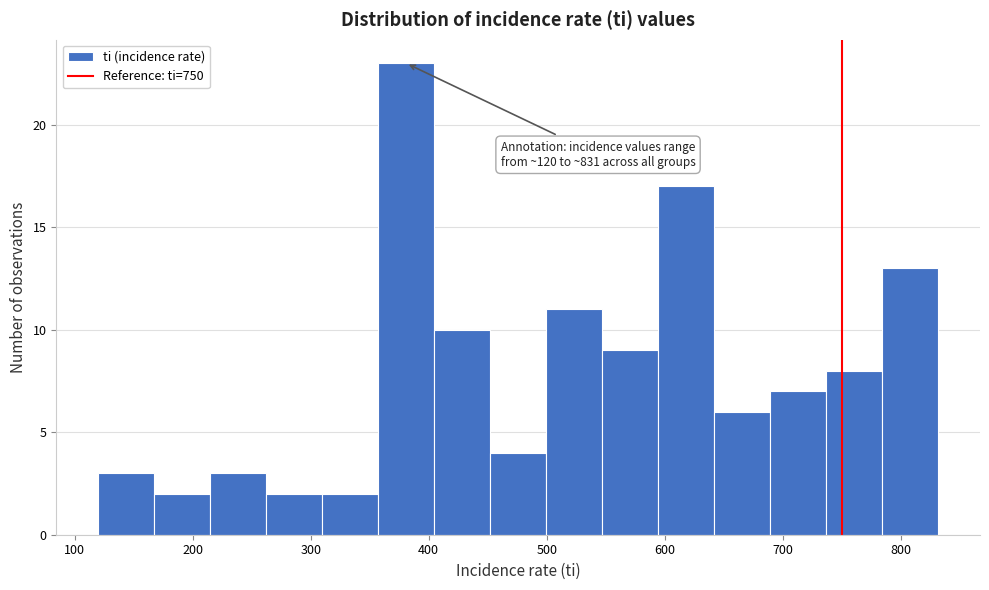

Over which range of the x-axis is the bar tallest?

360 to 400